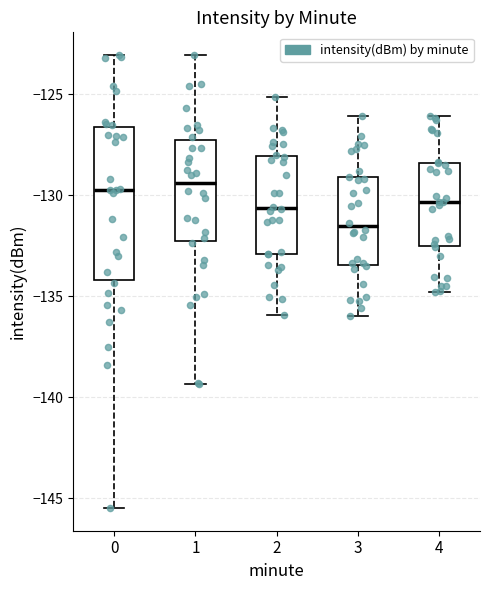

Reading left to right, read every box against the y-axis: the position of its median line, the range the box covers, and the ends of its whiskers. The values are not printed on the chart, so give them approximately, as read against the axis.

0: median -129.5, box -134.0 to -126.5, whiskers -145.5 to -123.0
1: median -129.5, box -132.5 to -127.5, whiskers -139.5 to -123.0
2: median -130.5, box -133.0 to -128.0, whiskers -136.0 to -125.0
3: median -131.5, box -133.5 to -129.0, whiskers -136.0 to -126.0
4: median -130.5, box -132.5 to -128.5, whiskers -135.0 to -126.0